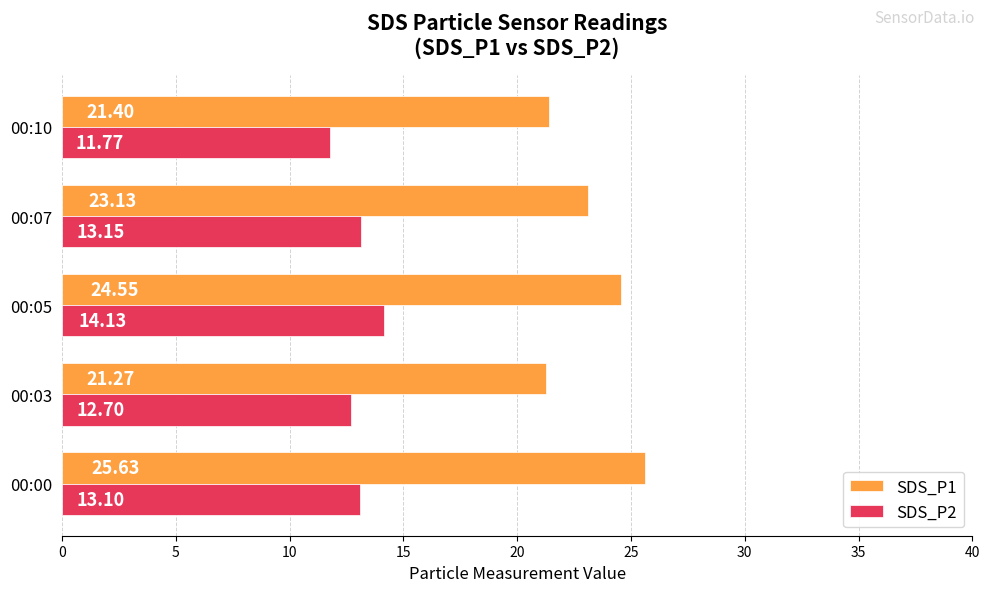

List the series in order of their overall mean, lowest first.

SDS_P2, SDS_P1